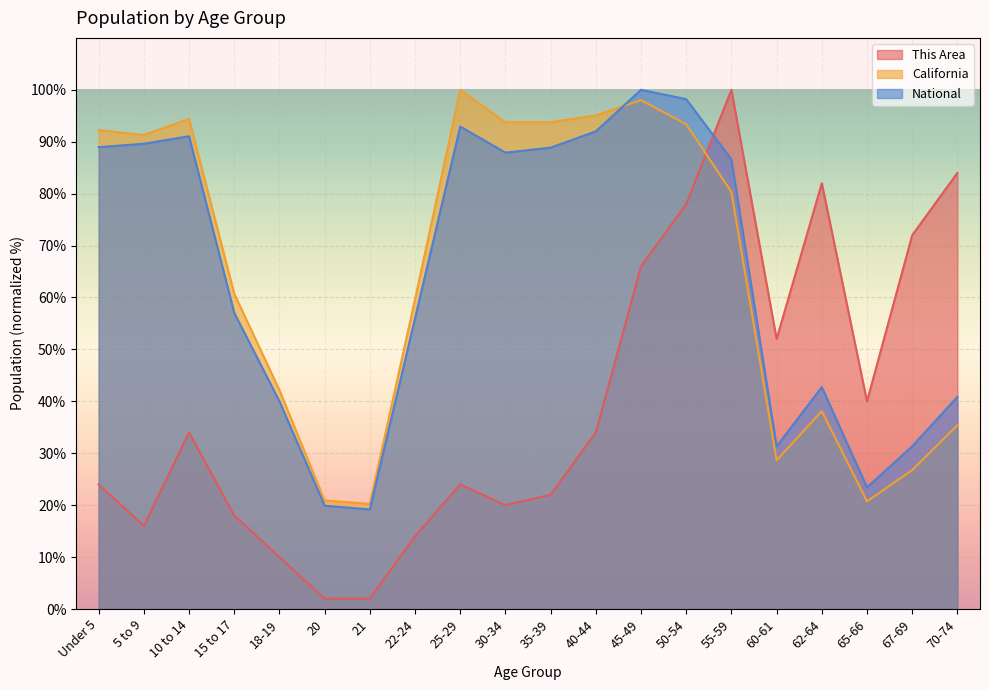

Between which two adjacent categories do California and This Area first intersect?

50-54 and 55-59